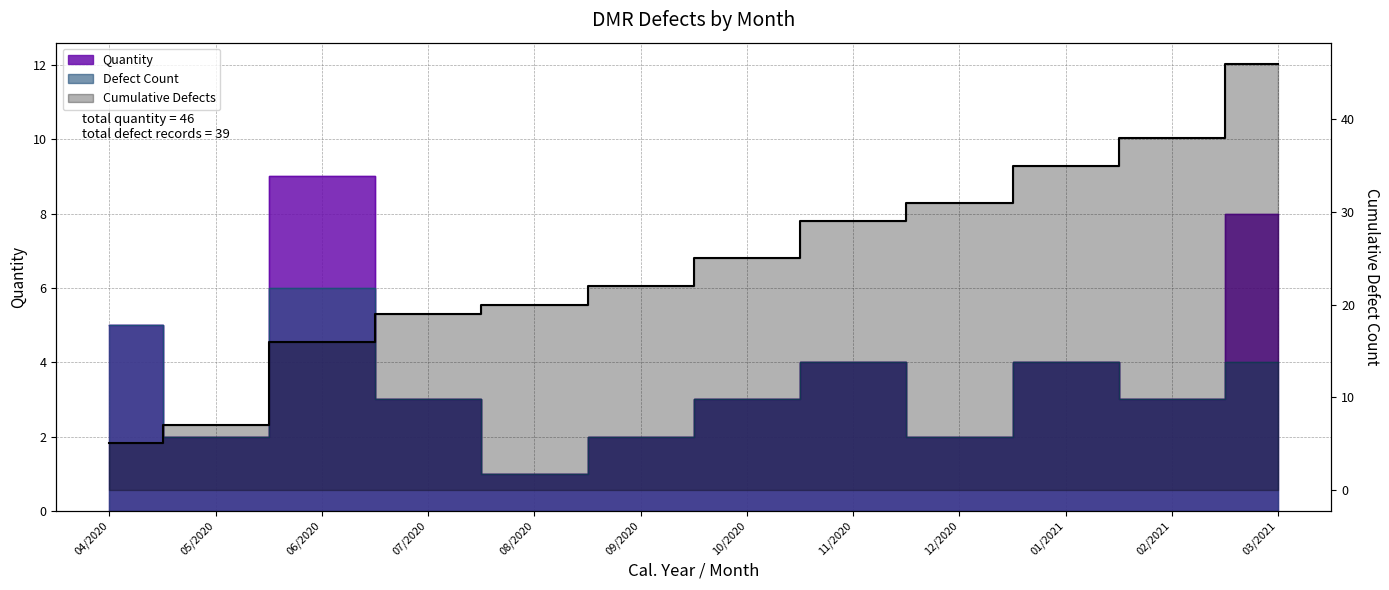

Which label corresponds to the largest value in the chart?

03/2021